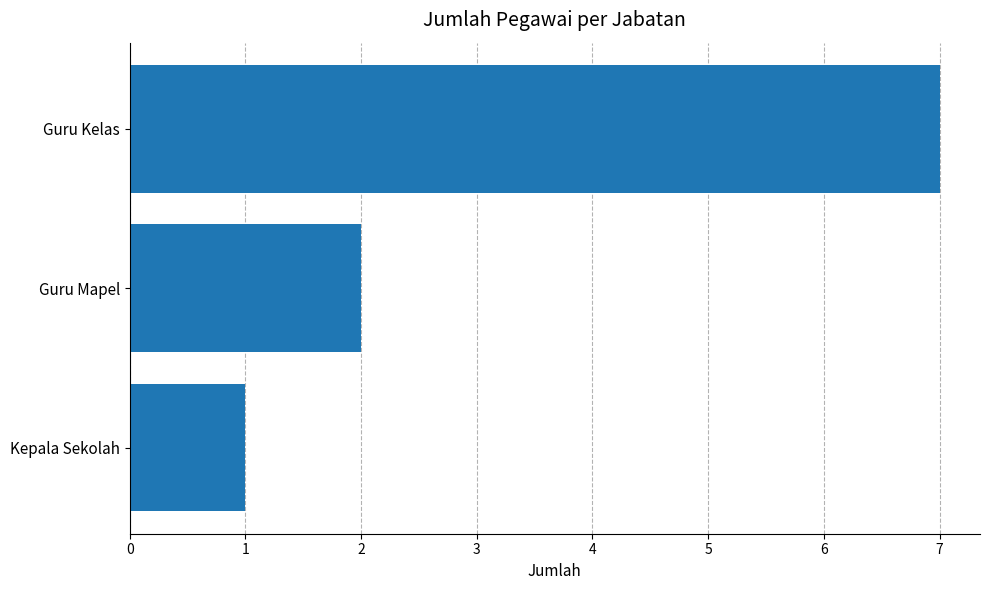

Reading top to bottom, extract all data points from this chart.

7	2	1